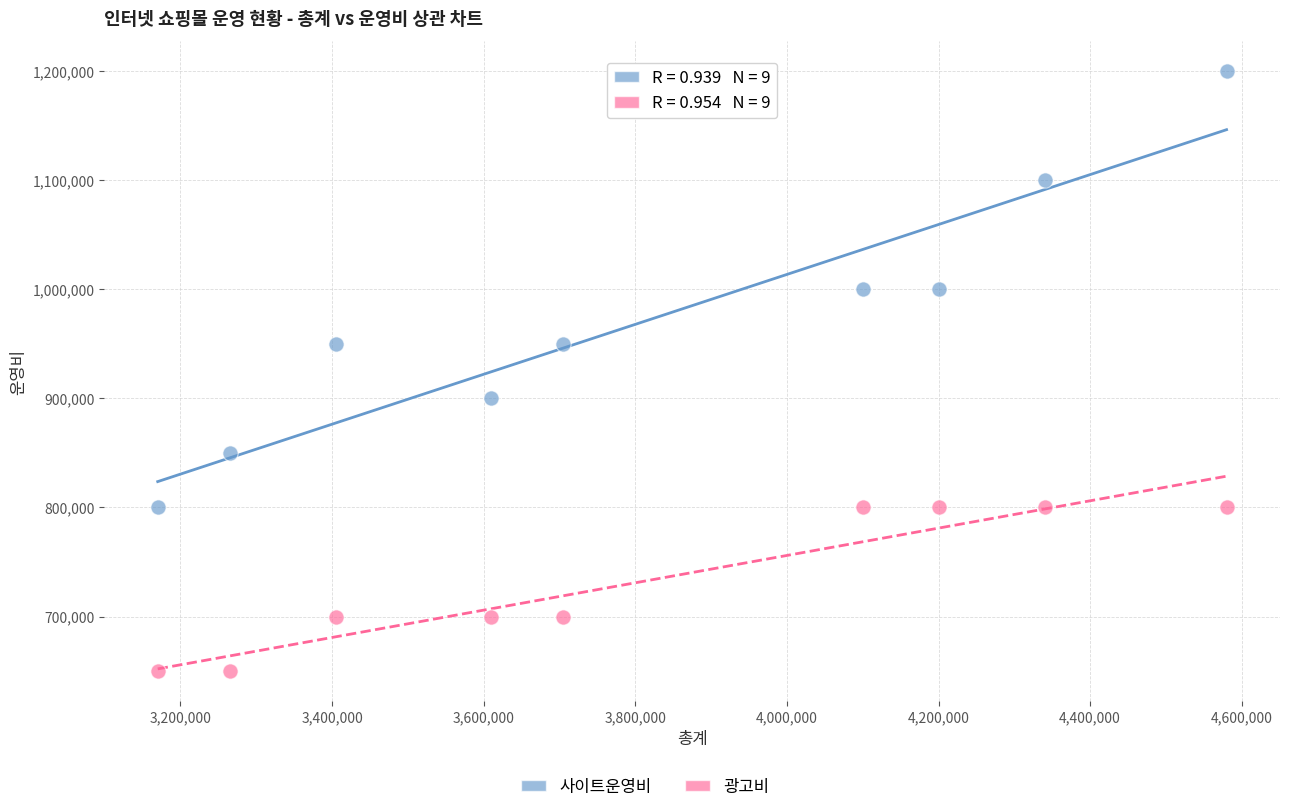

Which series has the largest Y range (max minus min)?

사이트운영비